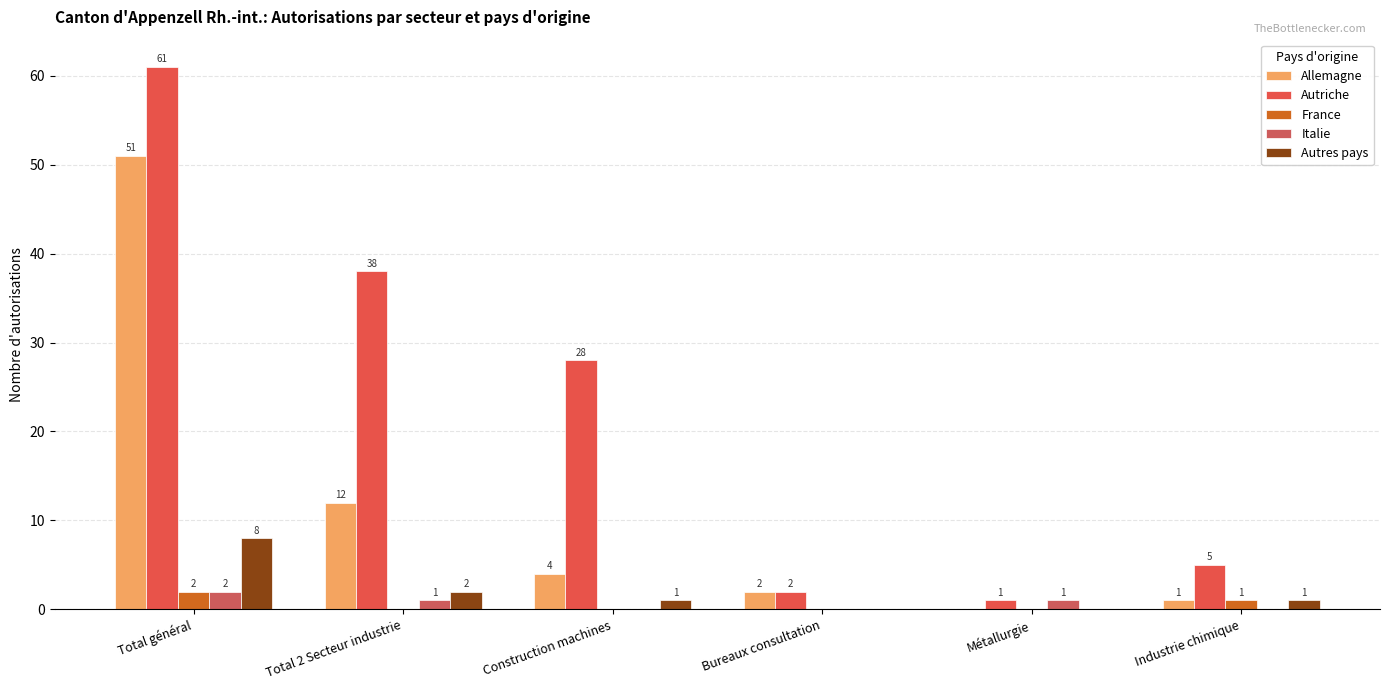

What is the sum of the Allemagne values at Construction machines and Bureaux consultation?

6